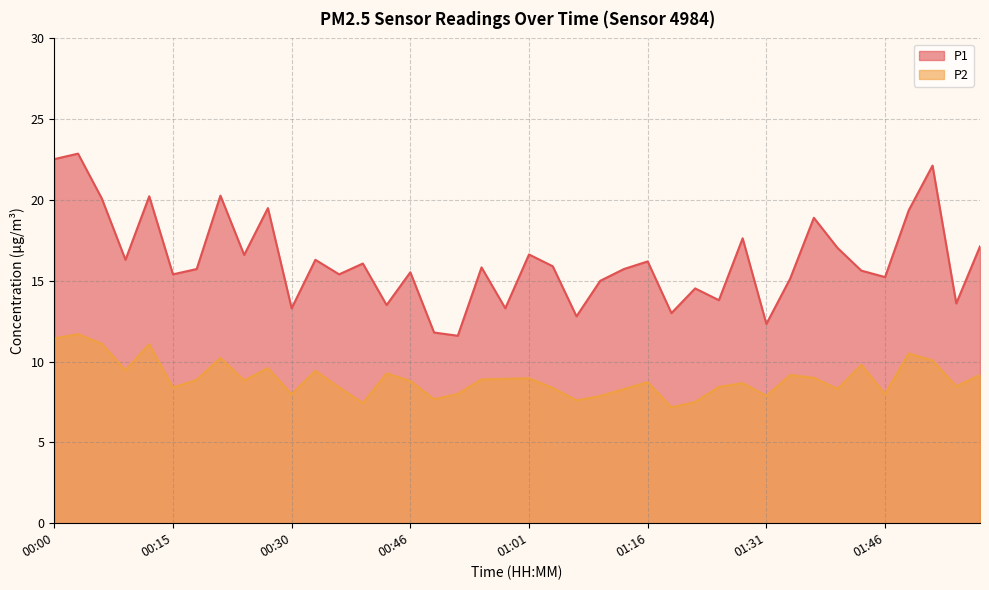

Reading left to right, what are all the values shown in this chart?

P1: 00:00=22.5	00:03=22.9	00:06=20.1	00:09=16.3	00:12=20.2	00:15=15.4	00:18=15.7	00:21=20.3	00:24=16.6	00:27=19.5	00:30=13.3	00:33=16.3	00:36=15.4	00:39=16.1	00:42=13.5	00:46=15.5	00:49=11.8	00:52=11.6	00:55=15.8	00:58=13.3	01:01=16.6	01:04=15.9	01:07=12.8	01:10=15.0	01:13=15.7	01:16=16.2	01:19=13.0	01:22=14.5	01:25=13.8	01:28=17.6	01:31=12.3	01:34=15.1	01:37=18.9	01:40=17.0	01:43=15.6	01:46=15.2	01:49=19.4	01:53=22.1	01:56=13.6	01:59=17.1
P2: 00:00=11.4	00:03=11.7	00:06=11.1	00:09=9.5	00:12=11.1	00:15=8.4	00:18=8.9	00:21=10.2	00:24=8.8	00:27=9.6	00:30=8.0	00:33=9.4	00:36=8.4	00:39=7.4	00:42=9.3	00:46=8.8	00:49=7.7	00:52=8.0	00:55=8.9	00:58=8.9	01:01=9.0	01:04=8.4	01:07=7.6	01:10=7.9	01:13=8.3	01:16=8.7	01:19=7.2	01:22=7.5	01:25=8.4	01:28=8.7	01:31=7.9	01:34=9.2	01:37=9.0	01:40=8.3	01:43=9.8	01:46=8.0	01:49=10.5	01:53=10.1	01:56=8.5	01:59=9.2